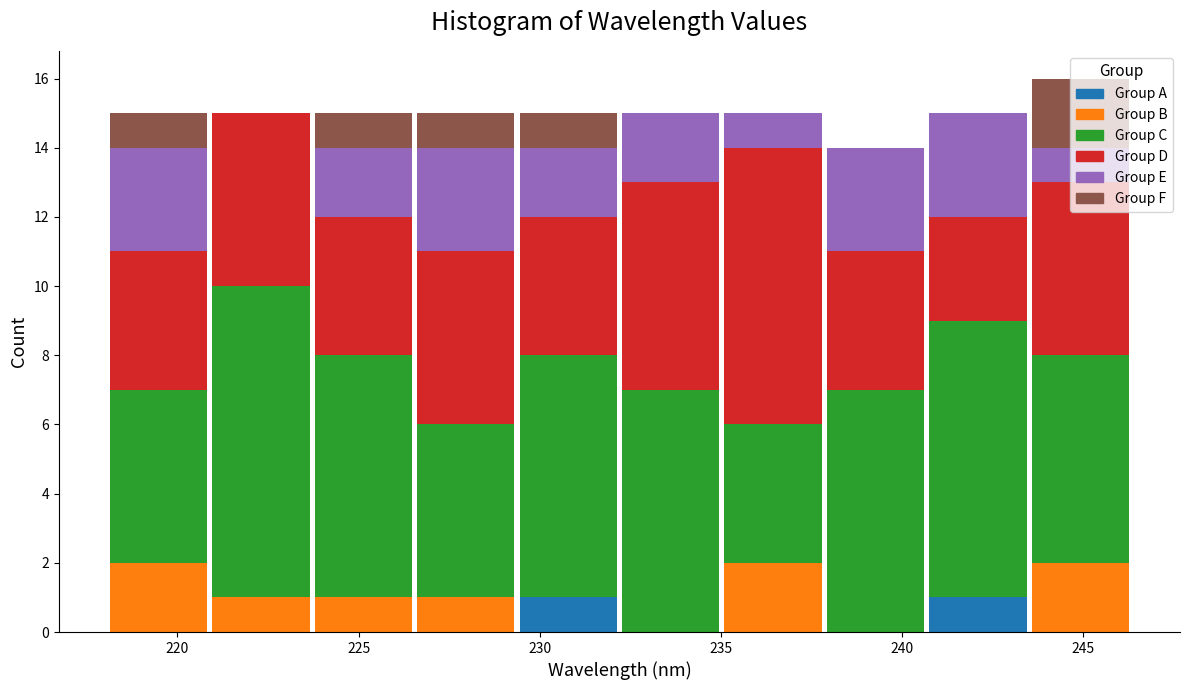

Which range on the x-axis has the tallest stacked bar (by total height)?

243.5 to 246.5